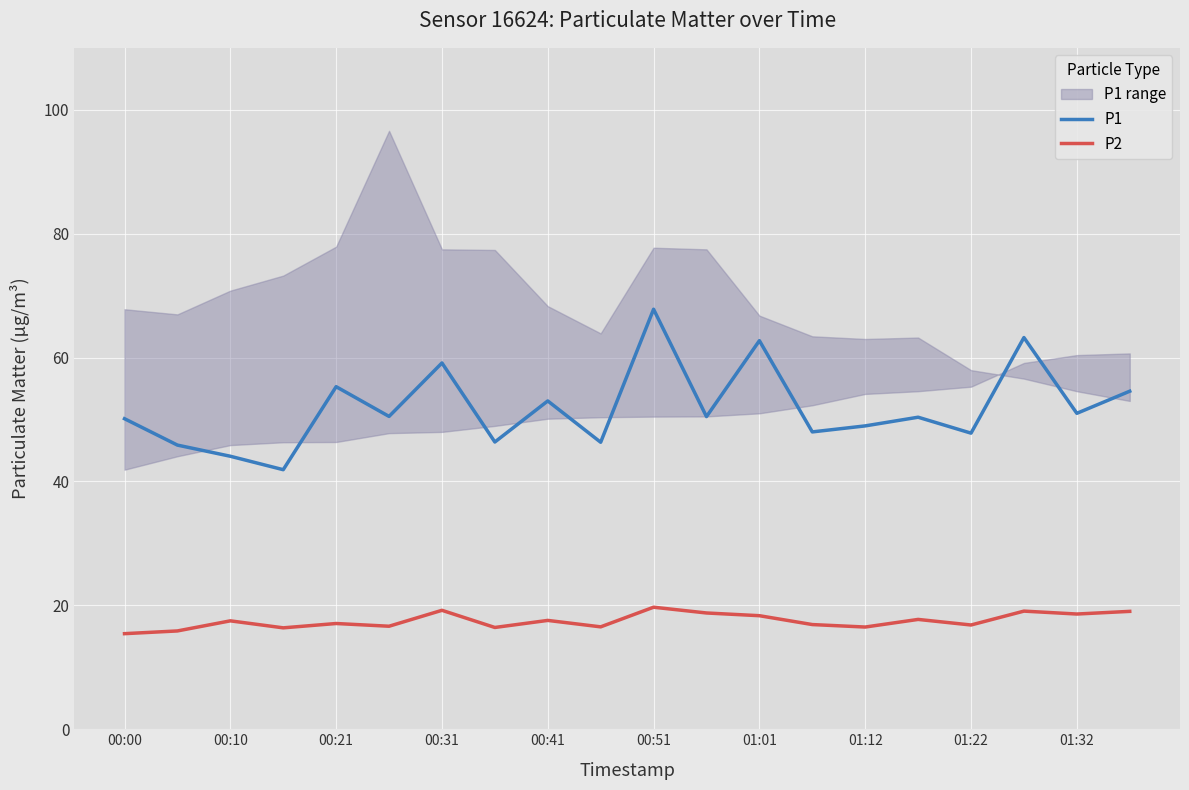

What is the difference between the maximum and minimum values in the P2 series?

4.3